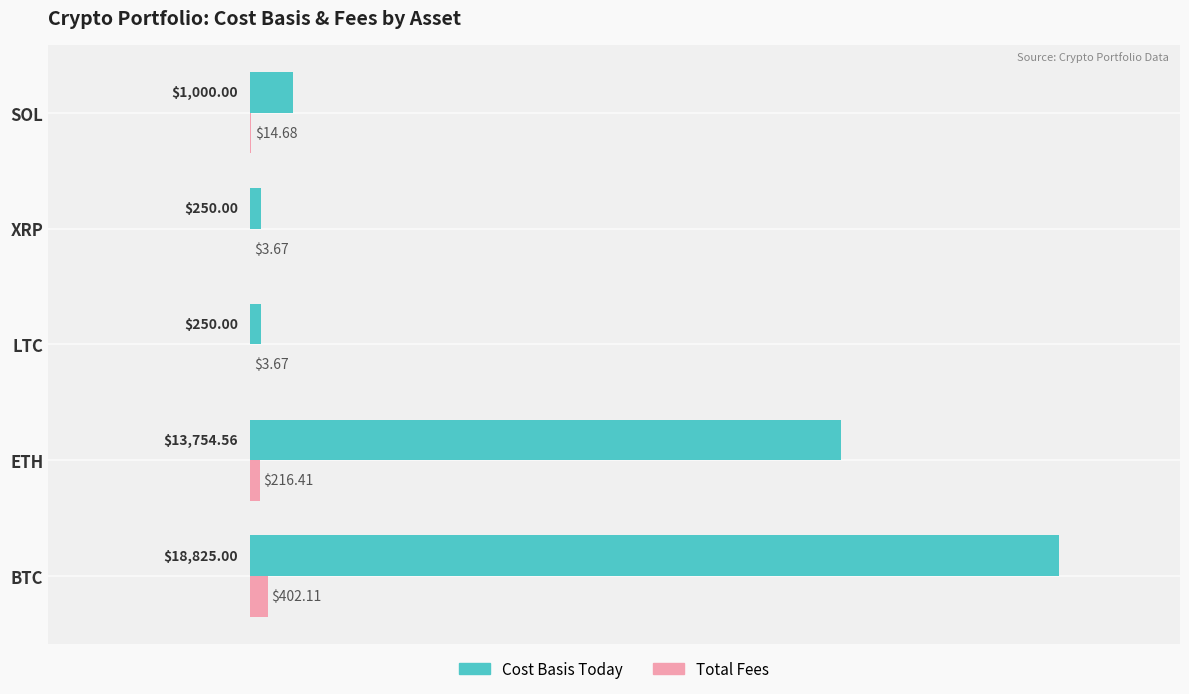

What are all the series names shown in the legend?

Cost Basis Today, Total Fees